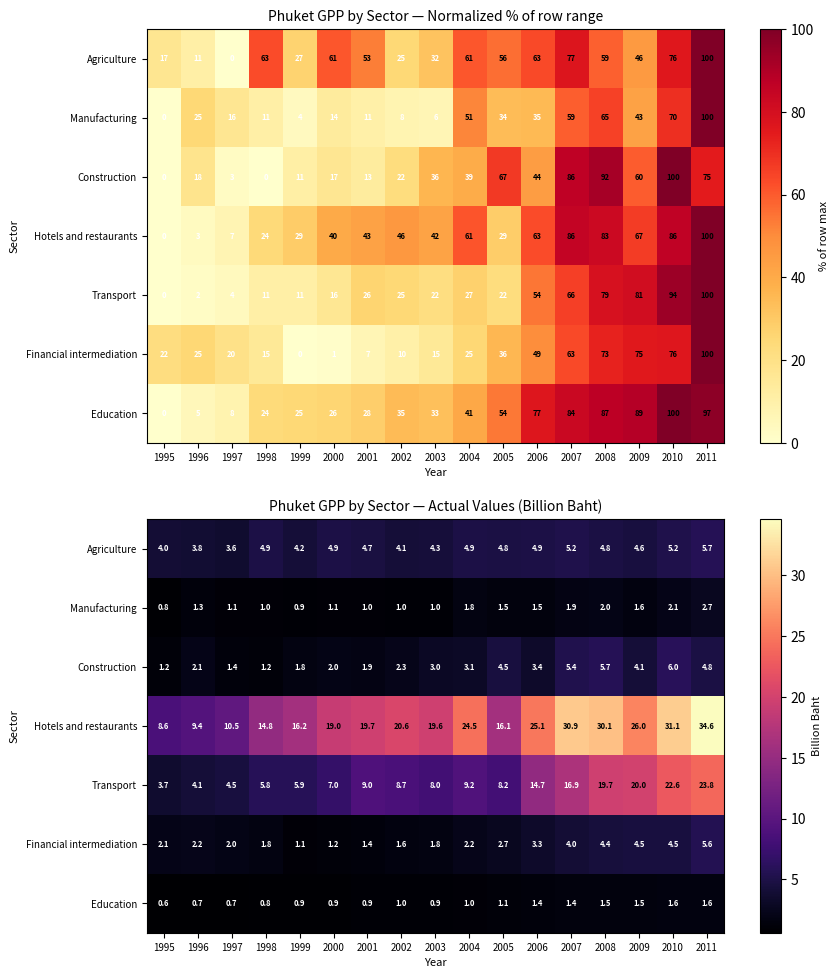

At which label does Agriculture reach its peak?

2011